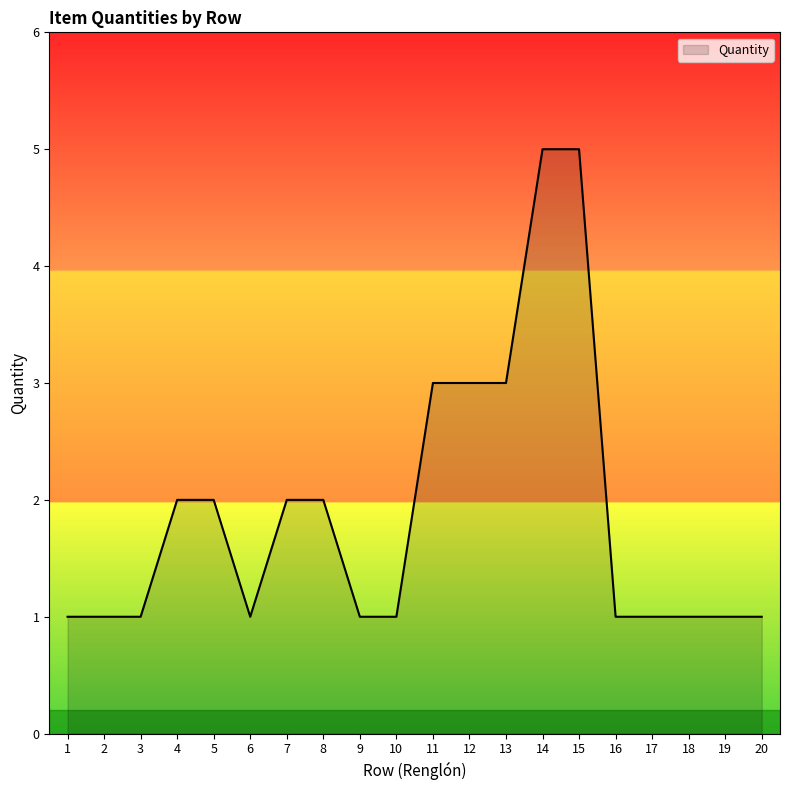

Which has a higher value, 9 or 12?

12